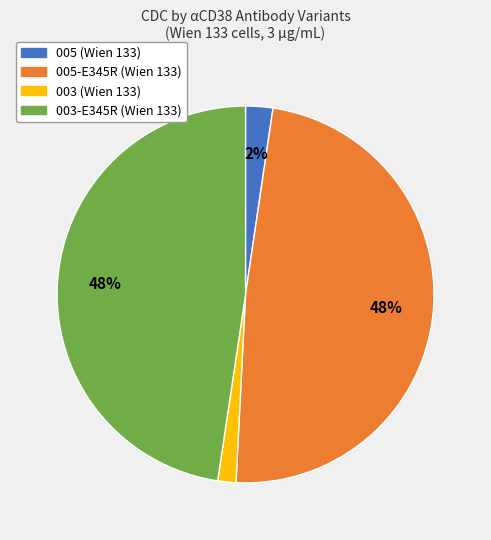

To the nearest percent, what is the average slice percentage?

25%